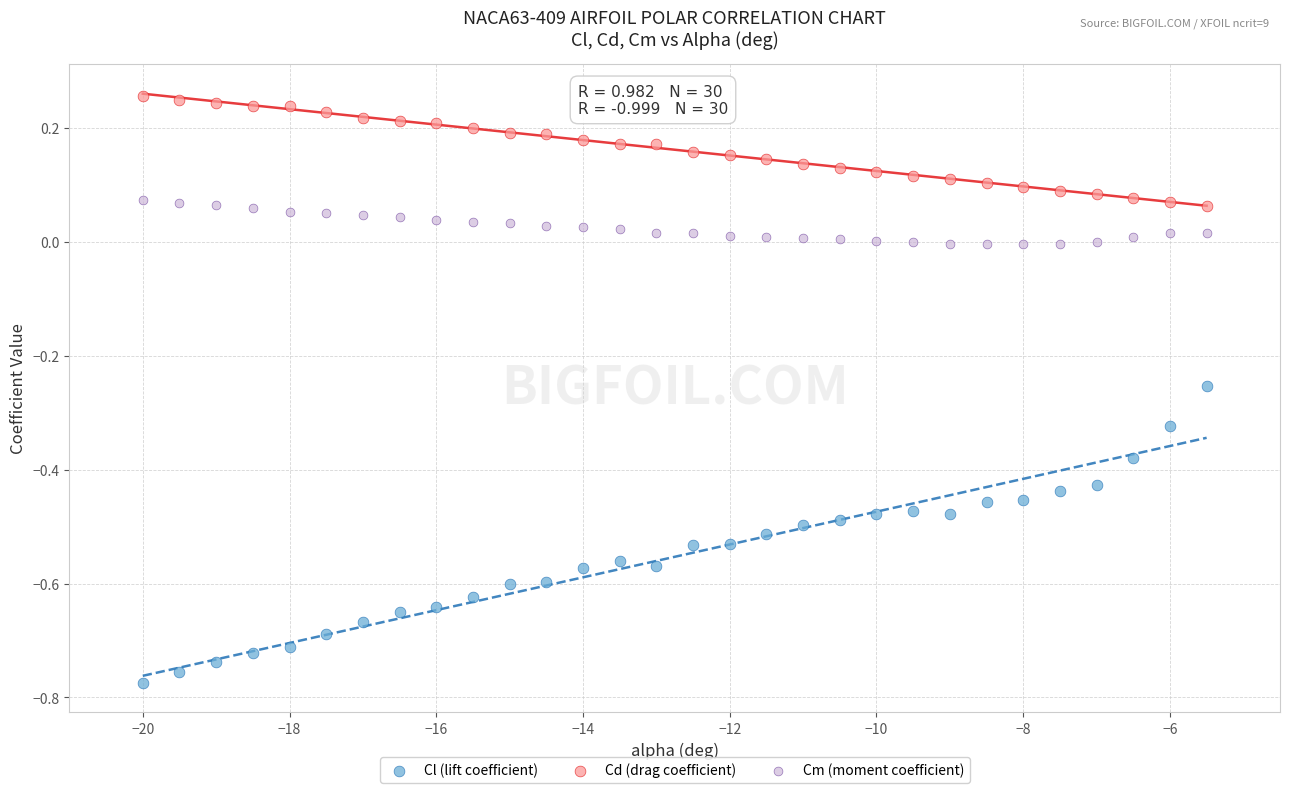

Which series contains the lowest Y value?

Cl (lift coefficient)